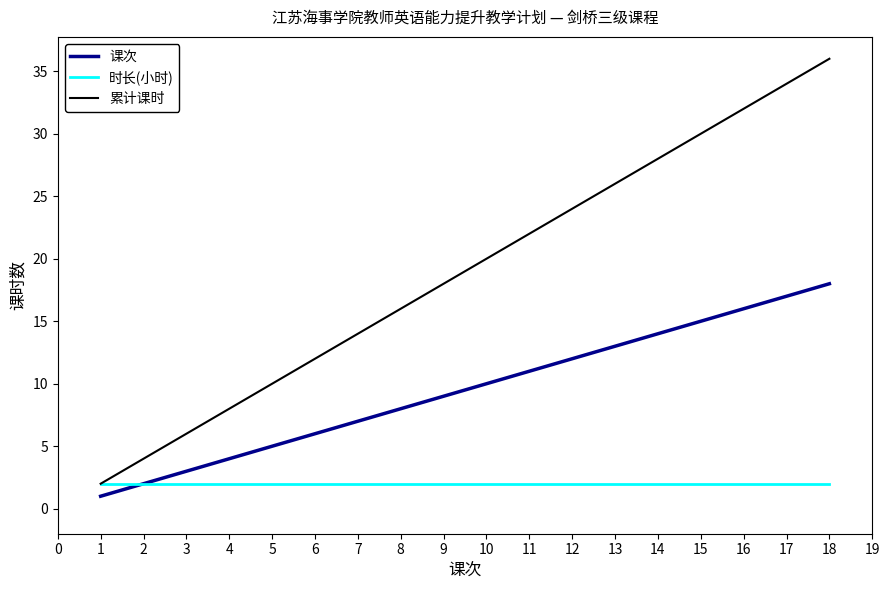

Which series has the largest total across all categories?

累计课时